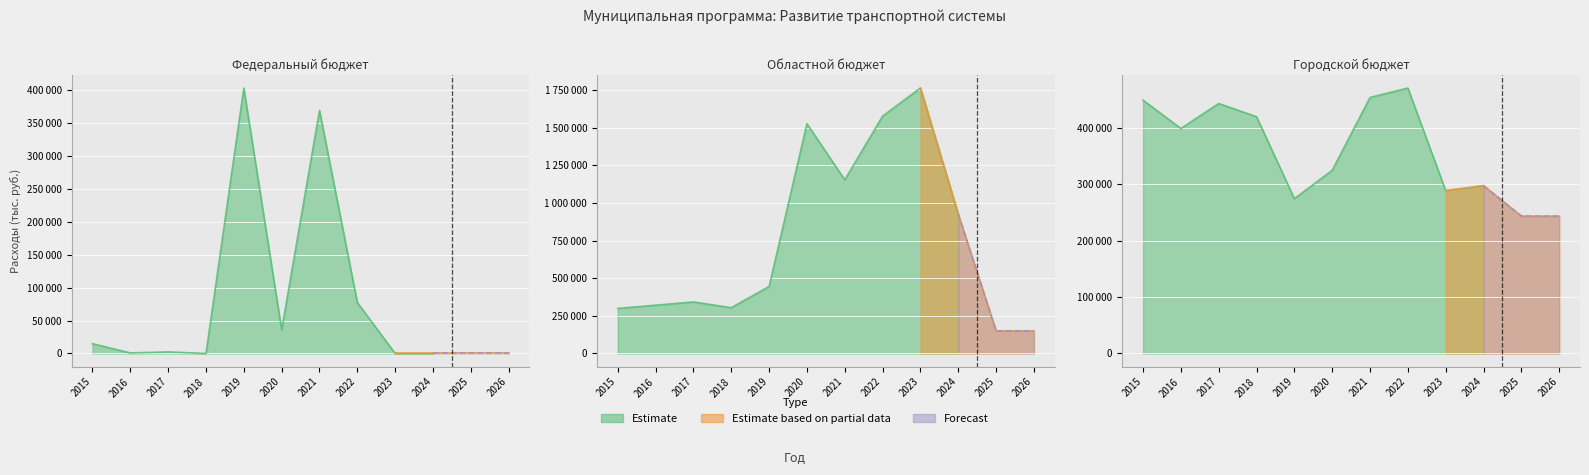

How many lines are shown in the chart?

3